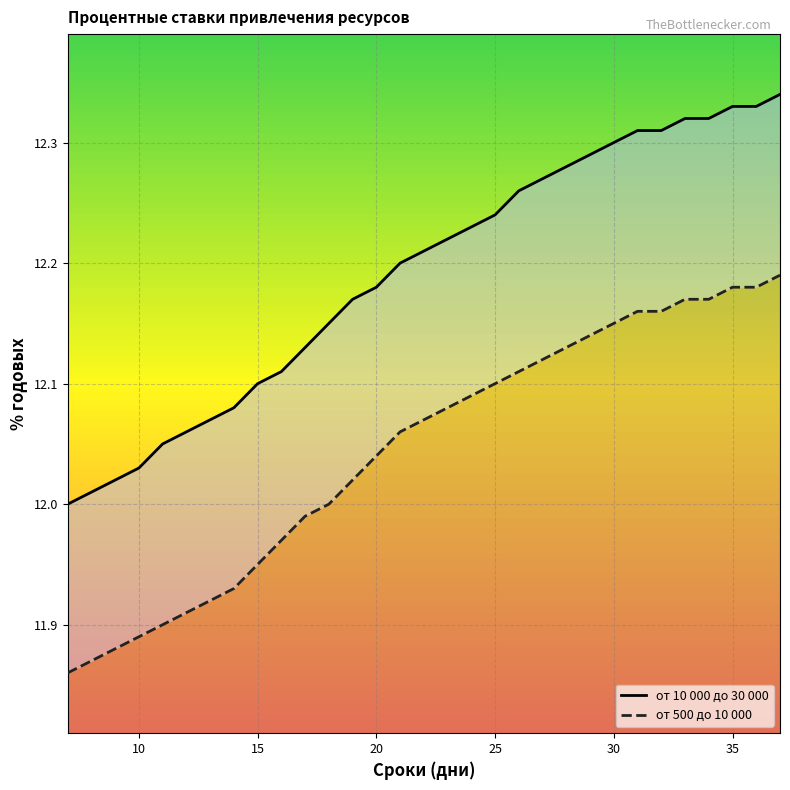

What is the value of the от 500 до 10 000 point at the 18th from the left?

12.1